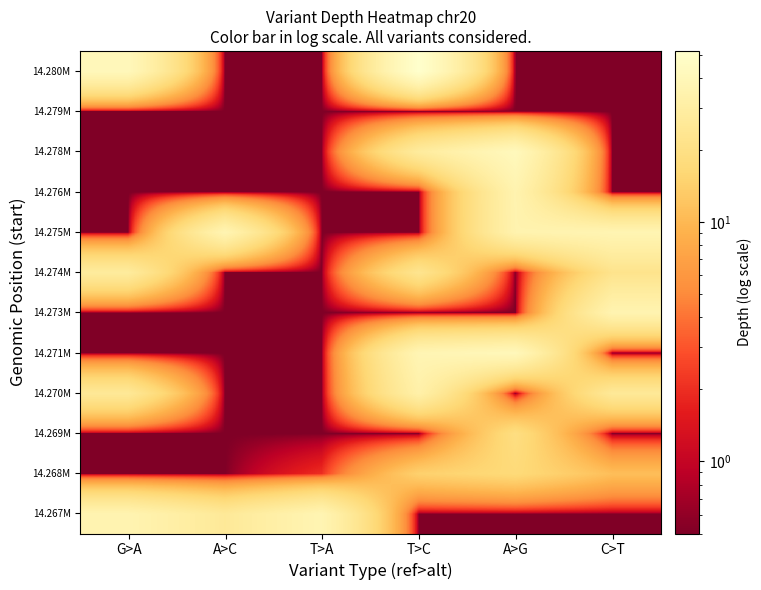

At which category is the sum across all series the highest?

A>G